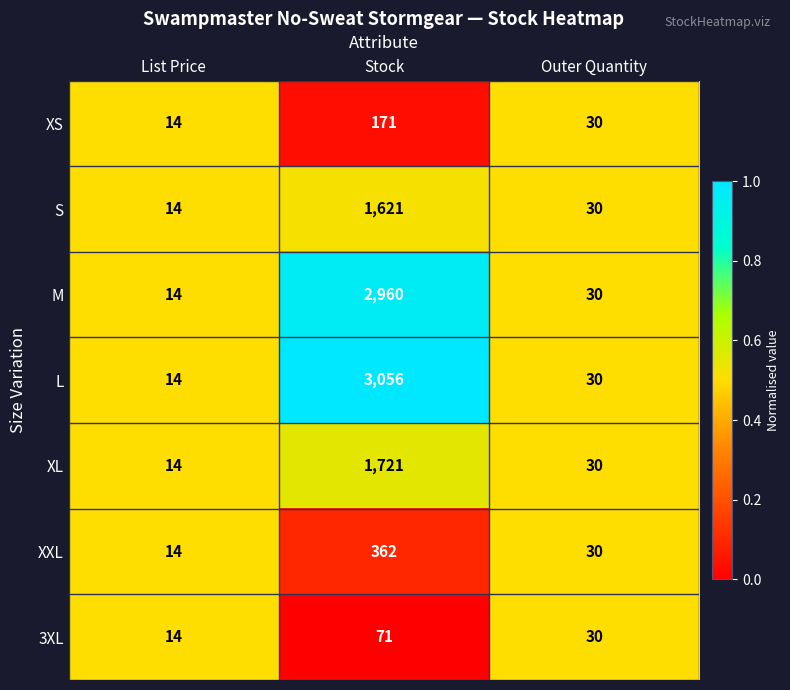

True or false: 3XL has a value of 14 at List Price.

True